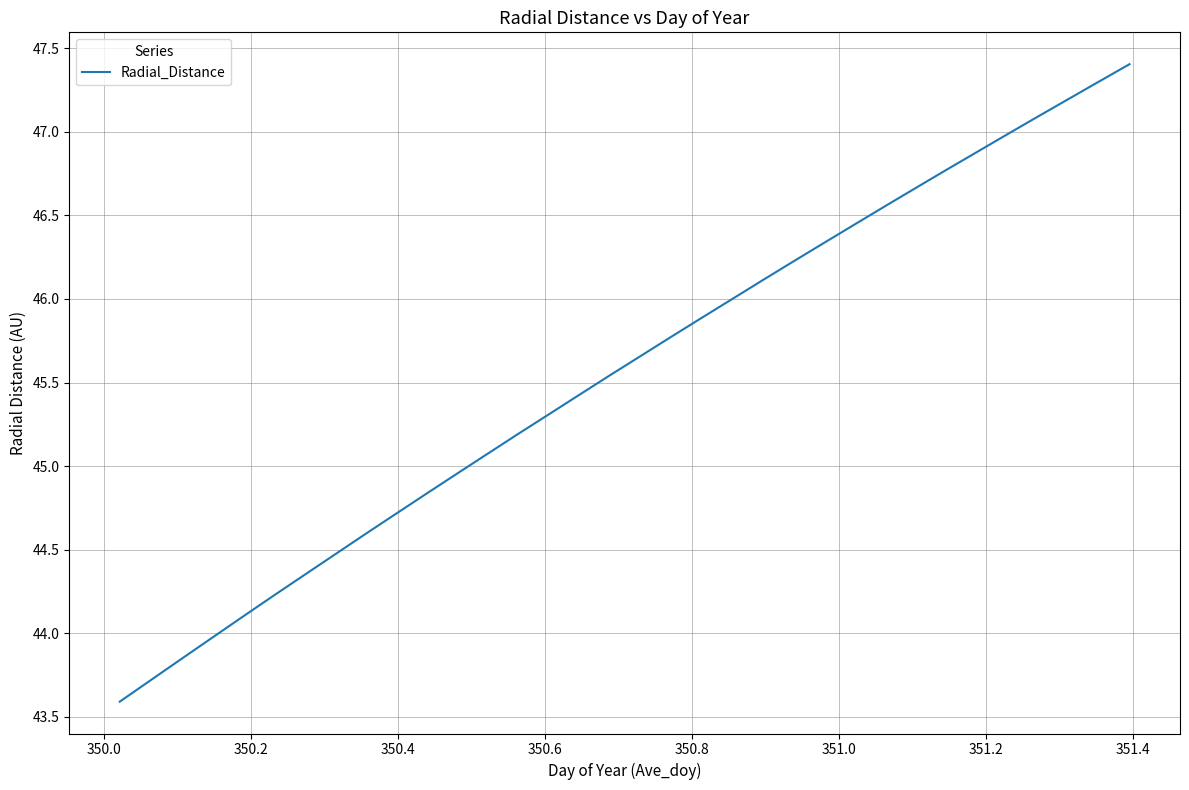

What is the maximum value shown in the chart?

47.4